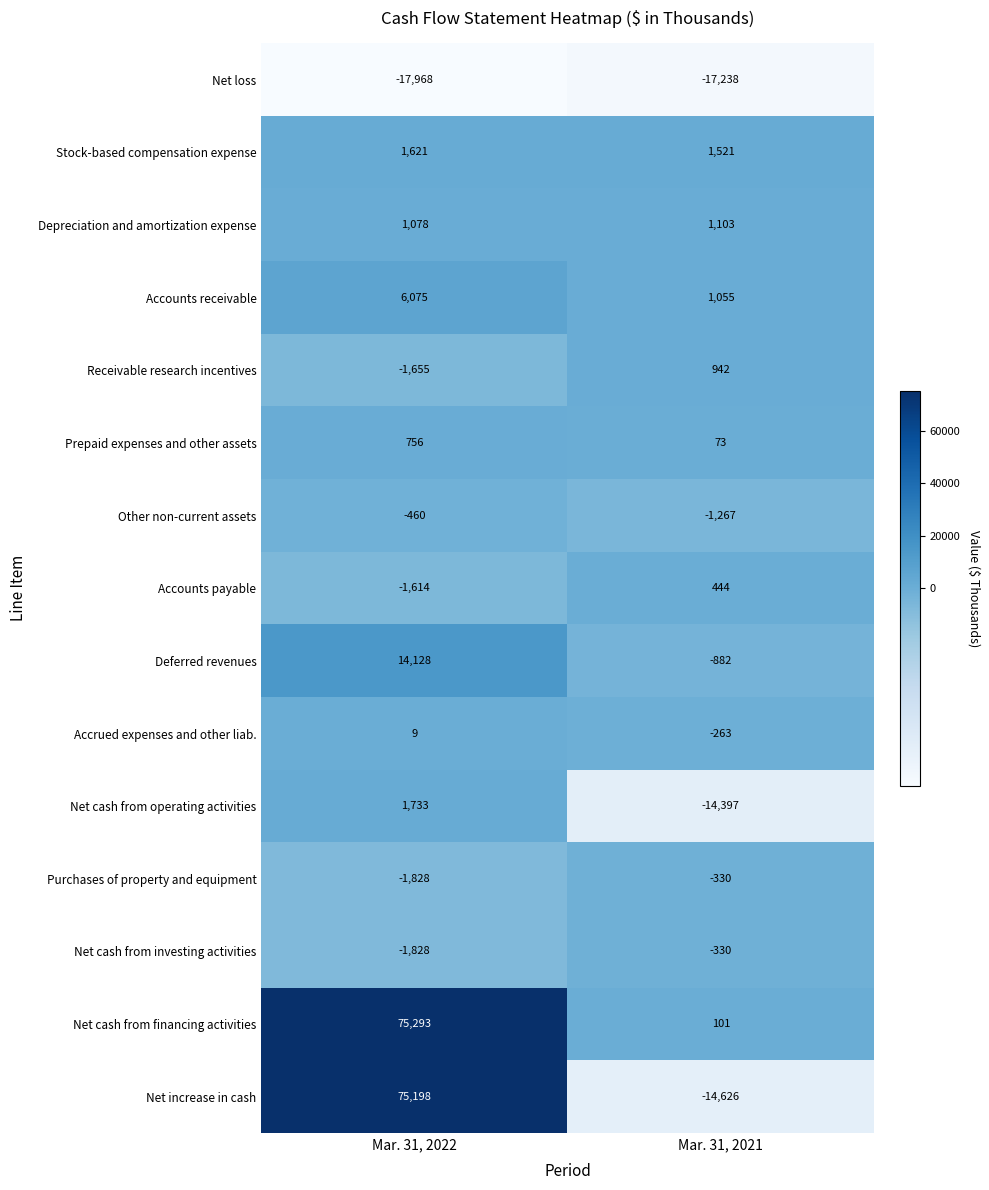

Reading left to right, what are all the values shown in this chart?

Net loss: Mar. 31, 2022=-17968	Mar. 31, 2021=-17238
Stock-based compensation expense: Mar. 31, 2022=1621	Mar. 31, 2021=1521
Depreciation and amortization expense: Mar. 31, 2022=1078	Mar. 31, 2021=1103
Accounts receivable: Mar. 31, 2022=6075	Mar. 31, 2021=1055
Receivable research incentives: Mar. 31, 2022=-1655	Mar. 31, 2021=942
Prepaid expenses and other assets: Mar. 31, 2022=756	Mar. 31, 2021=73
Other non-current assets: Mar. 31, 2022=-460	Mar. 31, 2021=-1267
Accounts payable: Mar. 31, 2022=-1614	Mar. 31, 2021=444
Deferred revenues: Mar. 31, 2022=14128	Mar. 31, 2021=-882
Accrued expenses and other liab.: Mar. 31, 2022=9	Mar. 31, 2021=-263
Net cash from operating activities: Mar. 31, 2022=1733	Mar. 31, 2021=-14397
Purchases of property and equipment: Mar. 31, 2022=-1828	Mar. 31, 2021=-330
Net cash from investing activities: Mar. 31, 2022=-1828	Mar. 31, 2021=-330
Net cash from financing activities: Mar. 31, 2022=75293	Mar. 31, 2021=101
Net increase in cash: Mar. 31, 2022=75198	Mar. 31, 2021=-14626